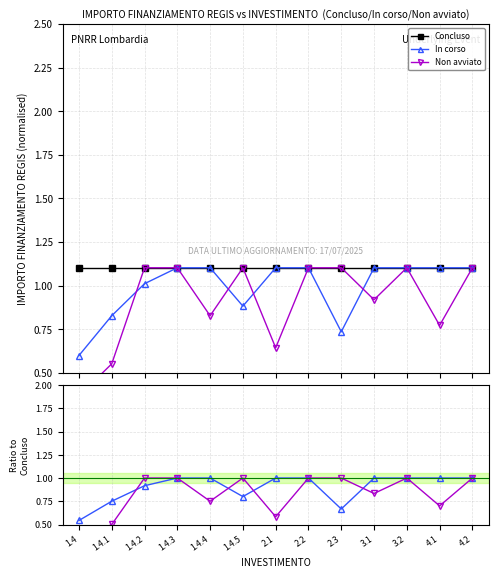

How many data points does each series have?

13